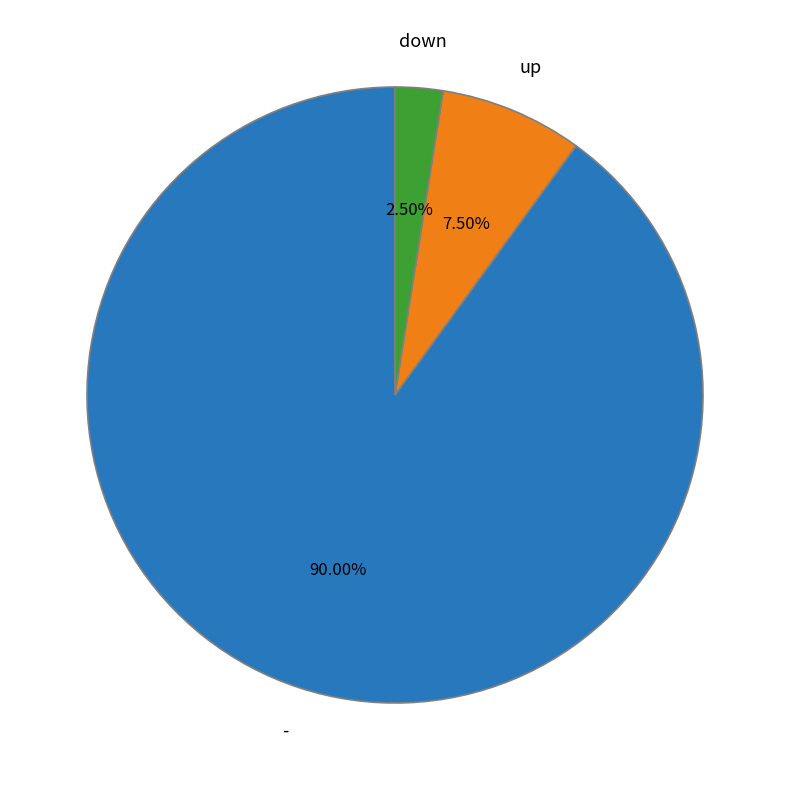

Is there a majority slice in this chart?

Yes